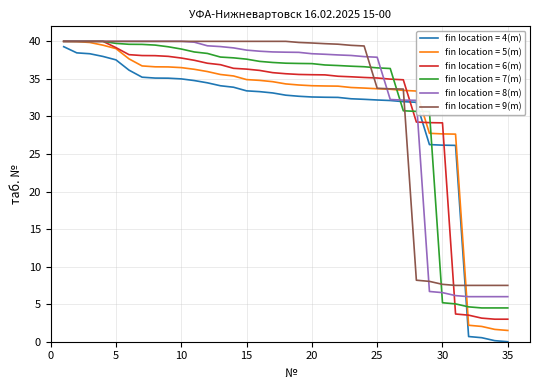

What is the maximum value shown in the chart?

40.0